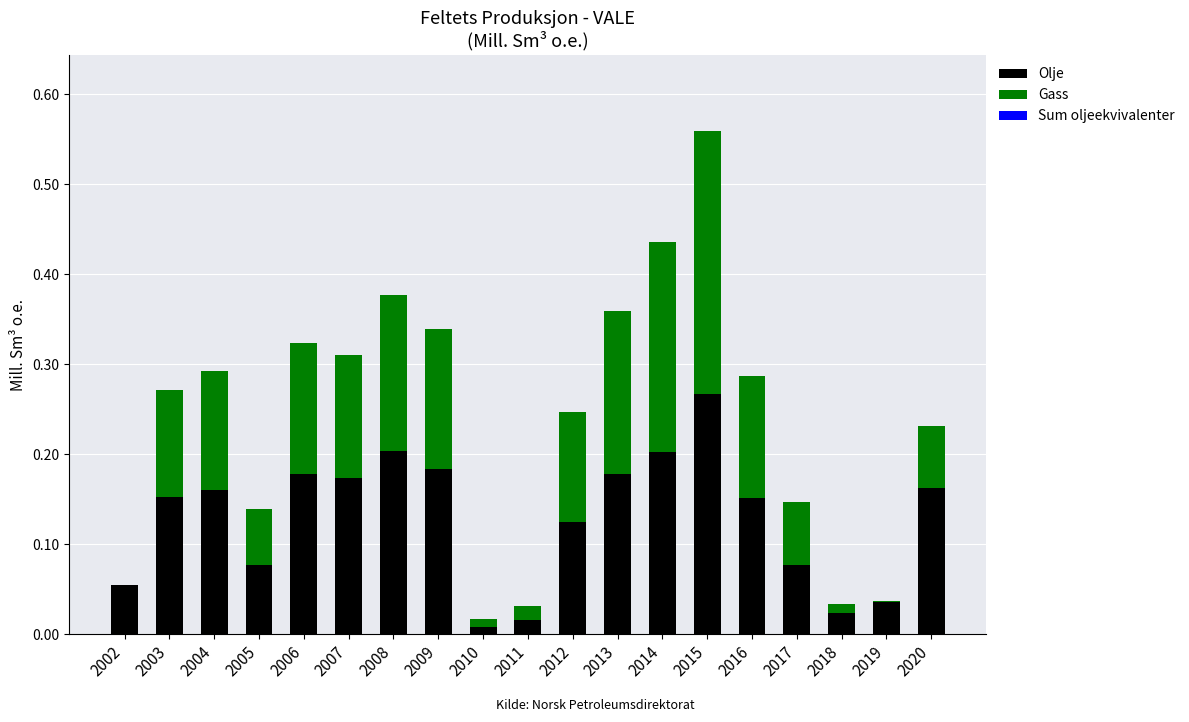

The Olje series shows 0.1 at 2003. True or false?

False